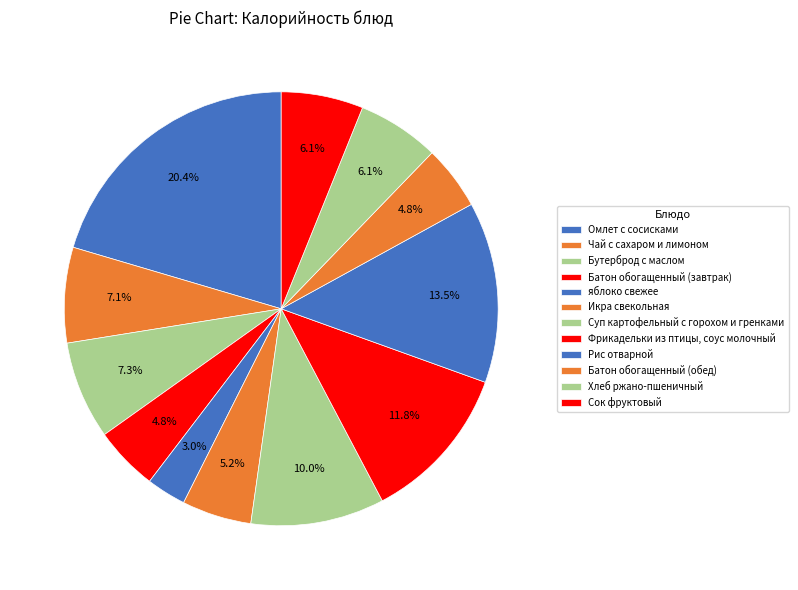

Rank the categories by value from lowest to highest.

яблоко свежее, Батон обогащенный (завтрак), Батон обогащенный (обед), Икра свекольная, Хлеб ржано-пшеничный, Сок фруктовый, Чай с сахаром и лимоном, Бутерброд с маслом, Суп картофельный с горохом и гренками, Фрикадельки из птицы, соус молочный, Рис отварной, Омлет с сосисками